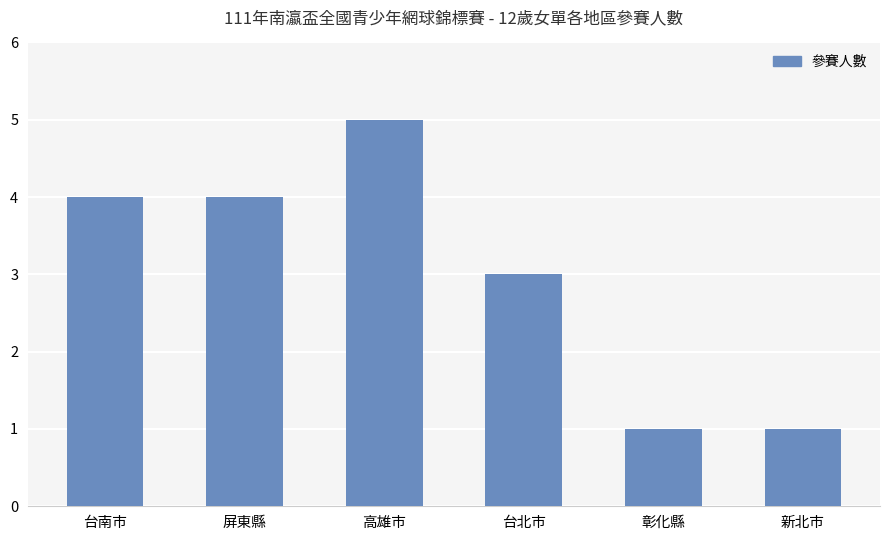

What is the value of the 1st bar from the left?

4